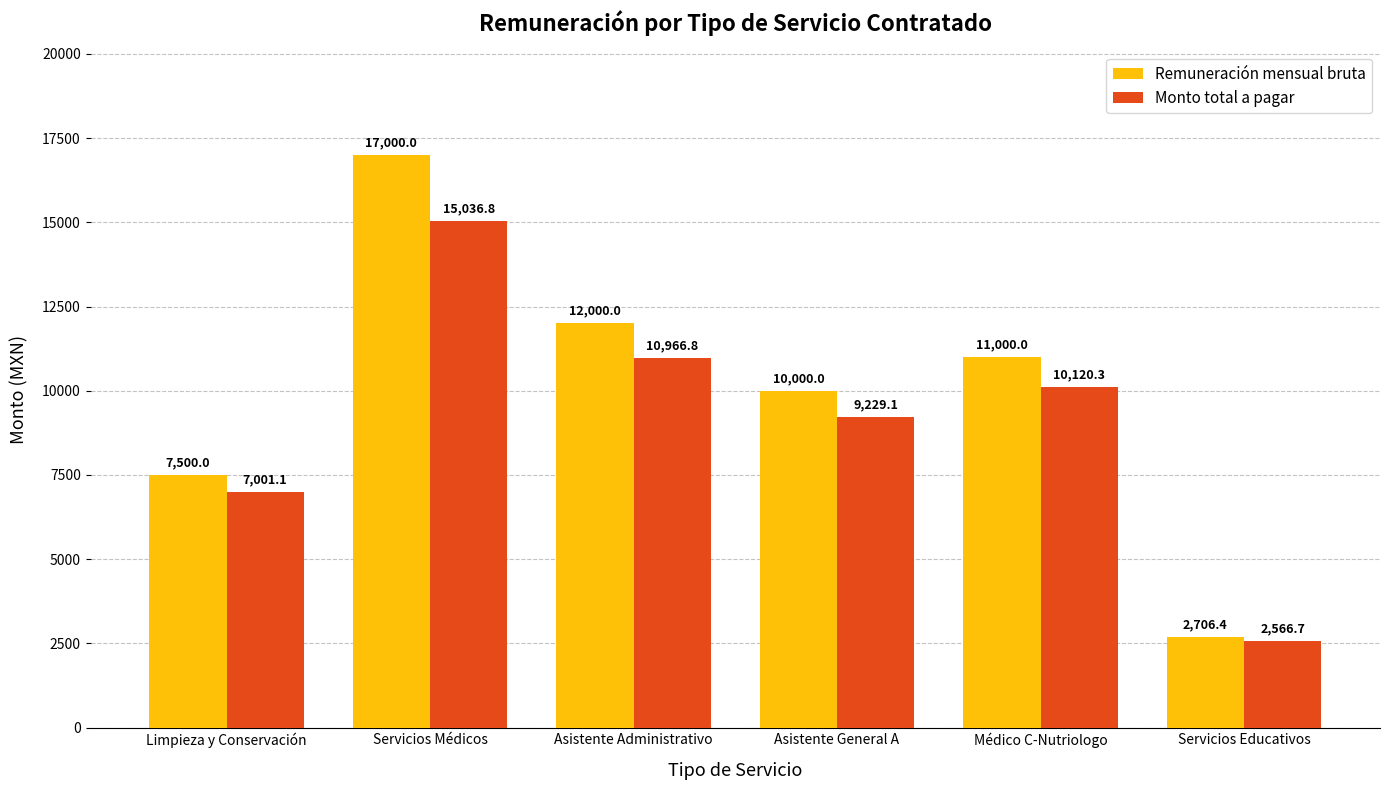

Which category has the lowest value across all series?

Servicios Educativos